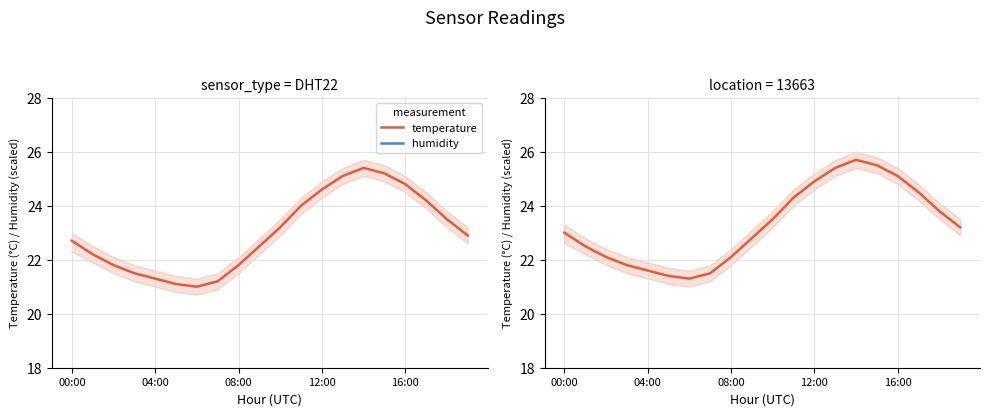

Does the chart have visible grid lines?

Yes